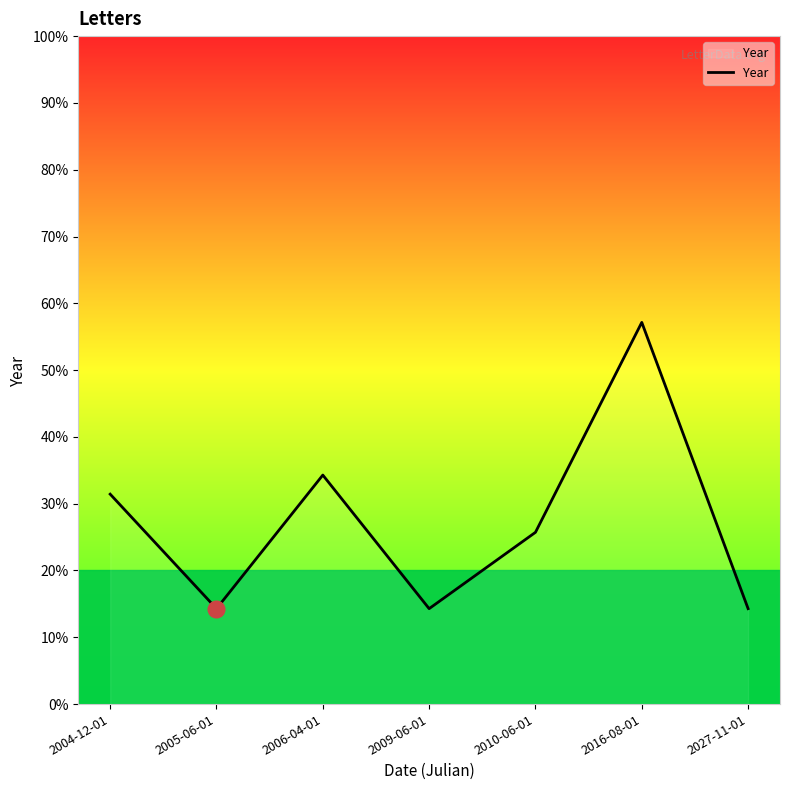

Which has a higher value, 2006-04-01 or 2004-12-01?

2006-04-01